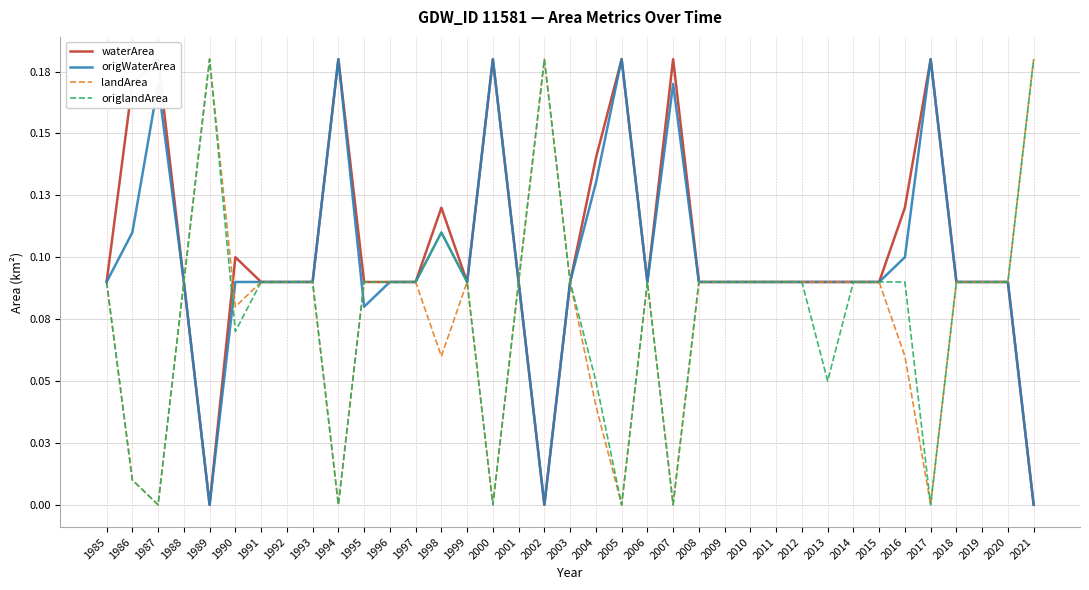

In origlandArea, how many points are higher than both neighbors (excluding endpoints)?

4